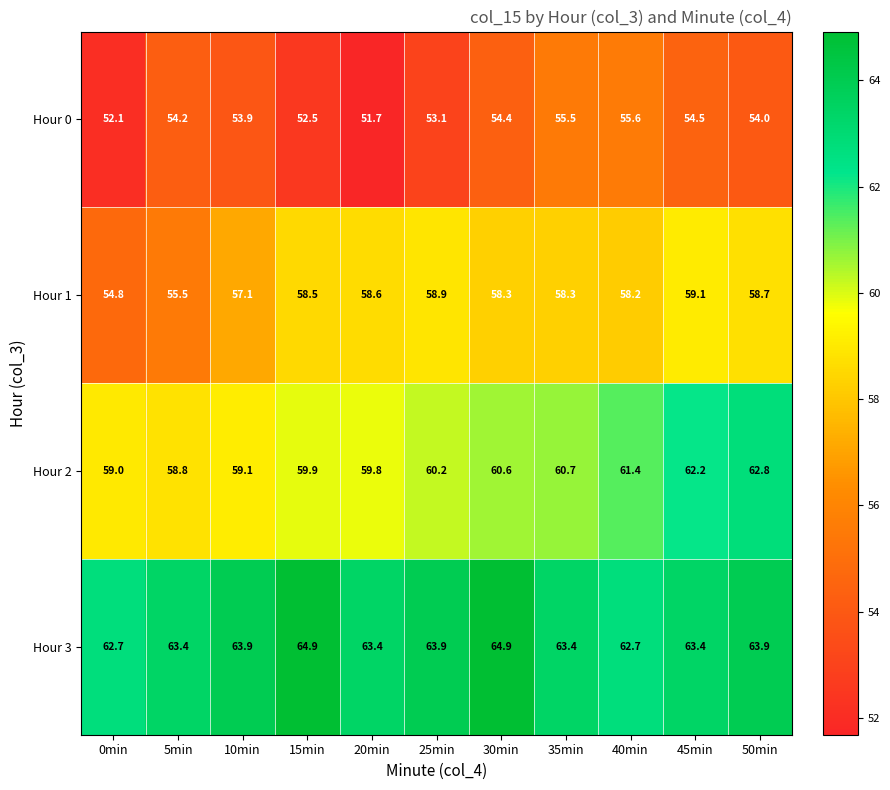

Is it true that Hour 3 equals 63.4 at 45min?

True